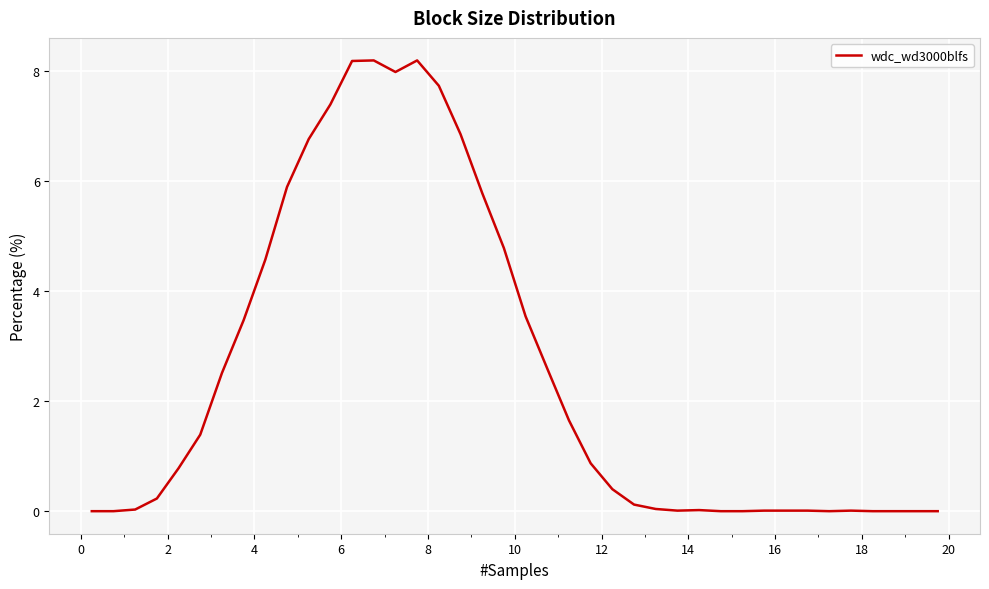

What is the maximum value shown in the chart?

8.2